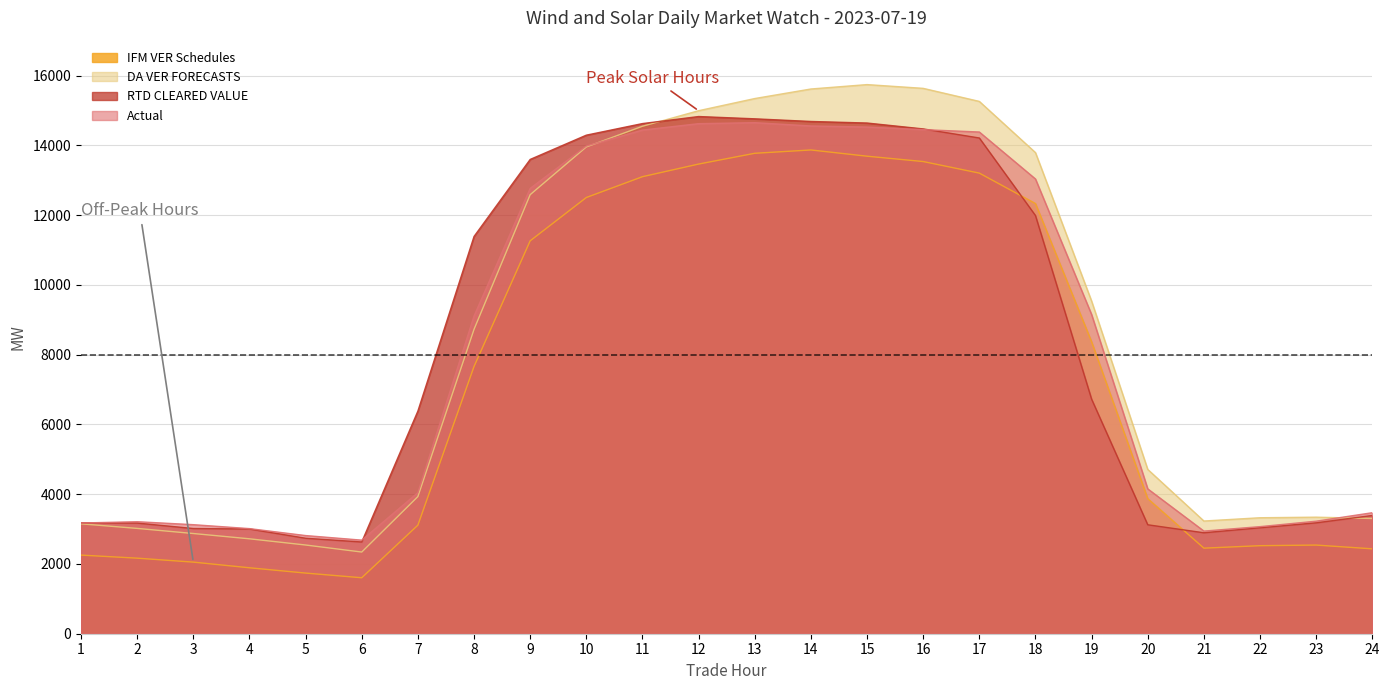

At which category is the sum across all series the highest?

14